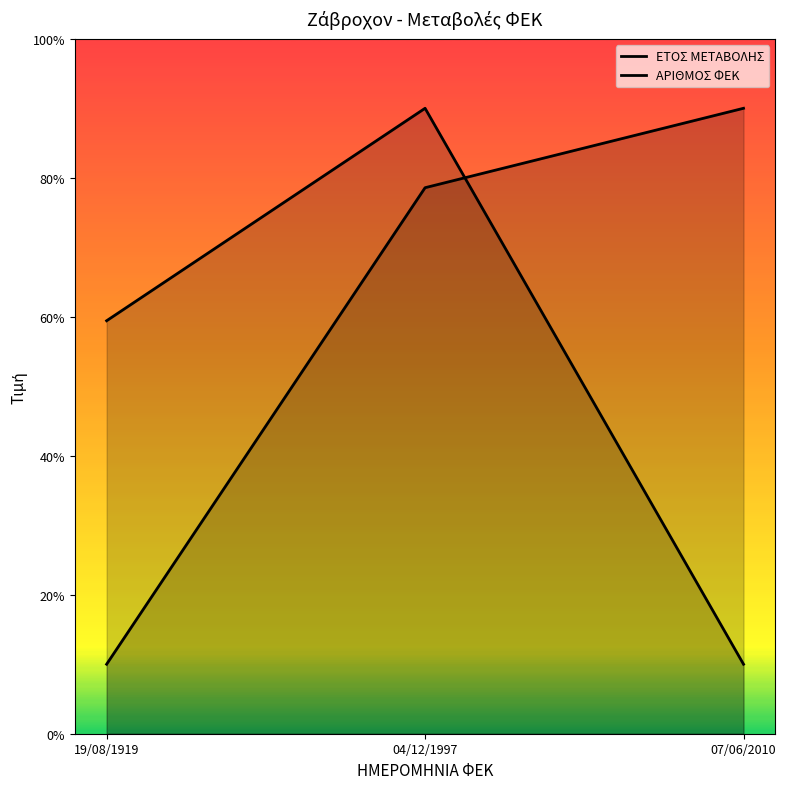

What is the sum of the ΕΤΟΣ ΜΕΤΑΒΟΛΗΣ values at 19/08/1919 and 04/12/1997?

88.6